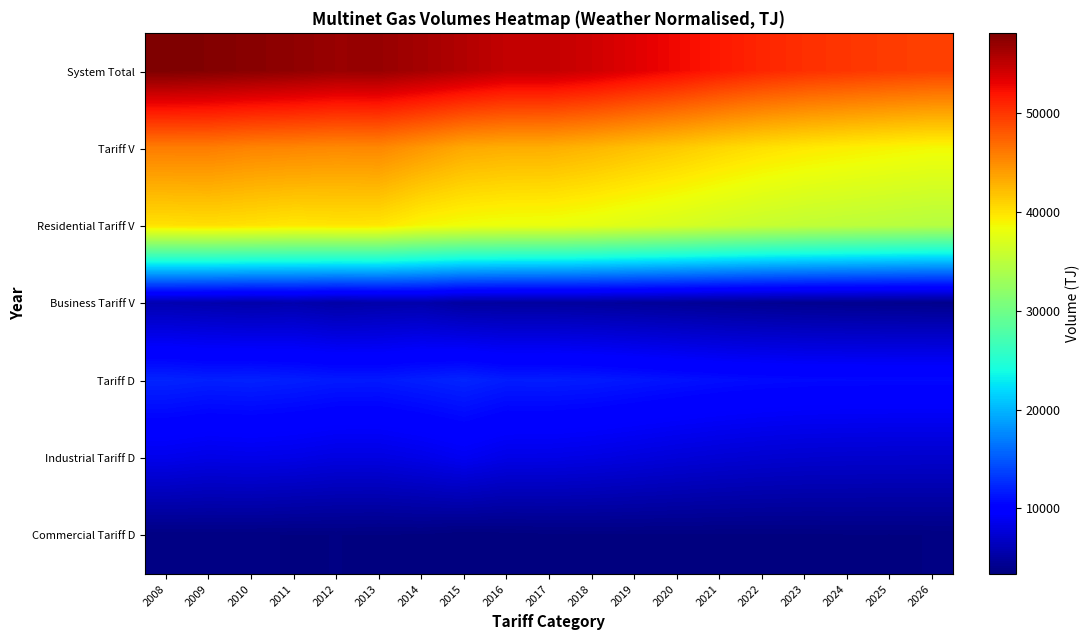

Which series has the largest total across all categories?

System Total